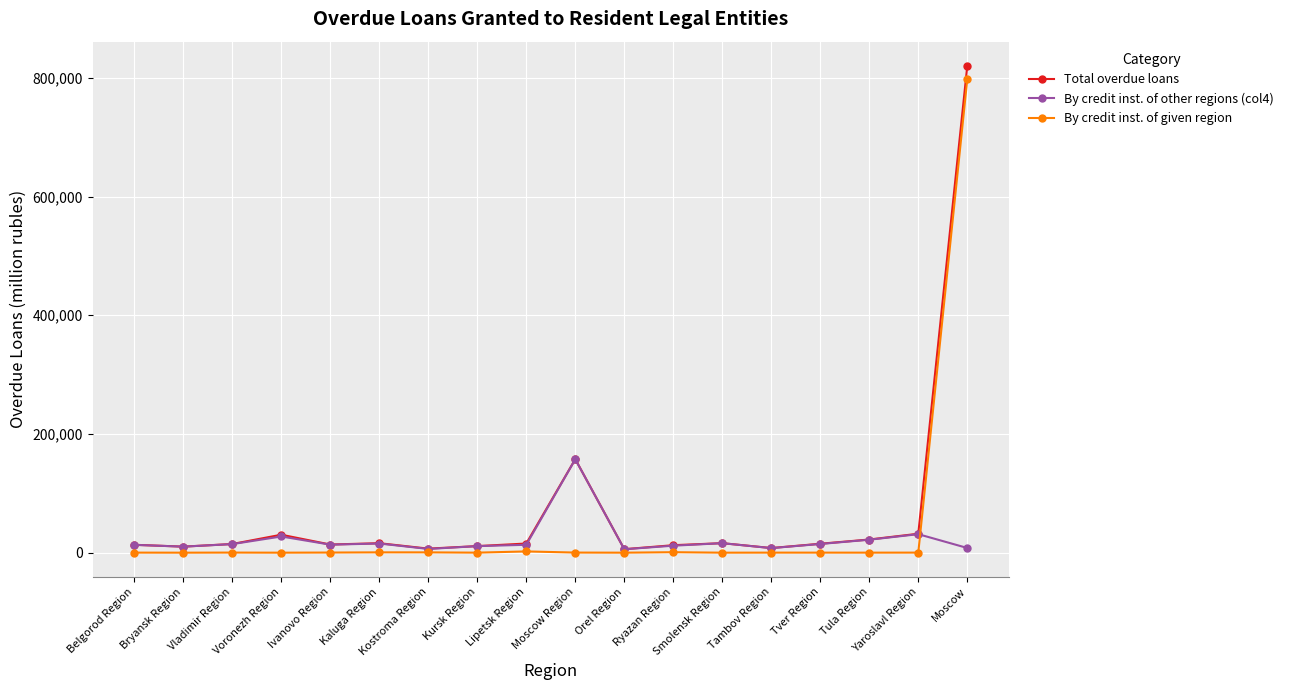

What is the greatest value displayed?

820054